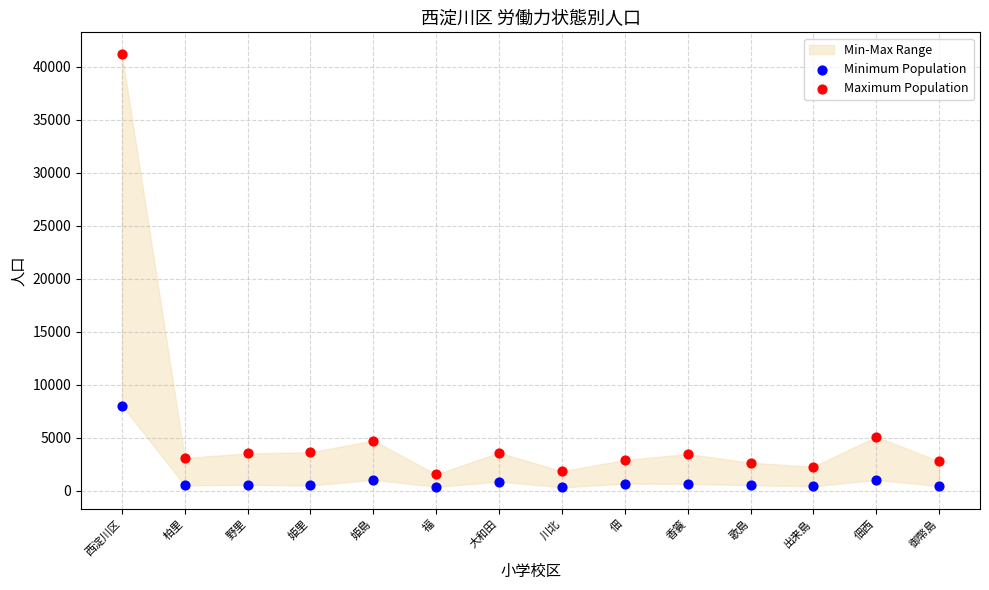

Across all data points, what is the range of Y values (max minus min)?

40877